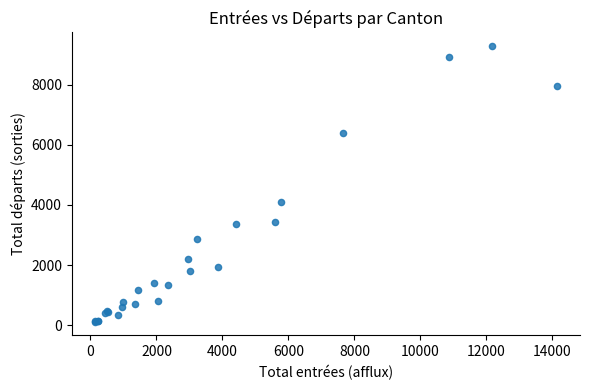

What Y value in the scatter plot is closest to 4698?

4103